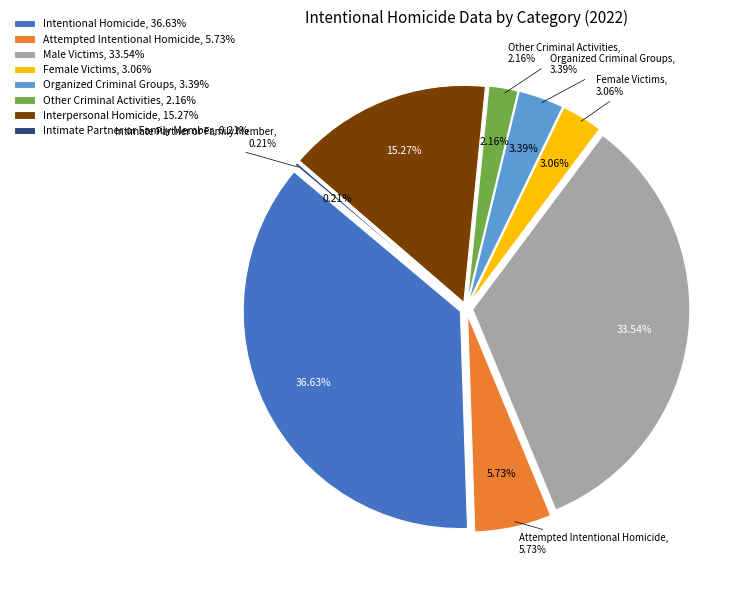

To the nearest percent, what portion does Male Victims represent?

34%